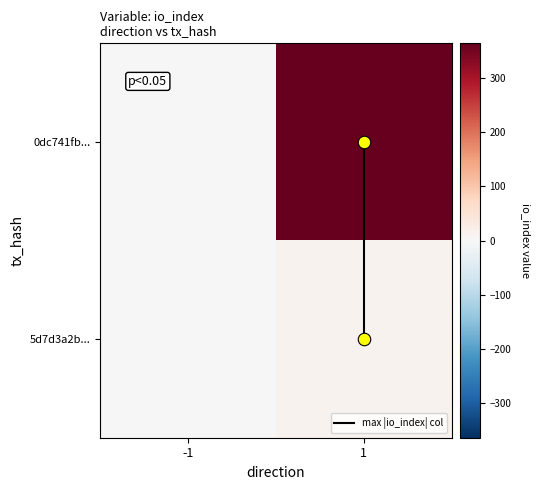

What is the spread (max minus min) of values at 1?

363